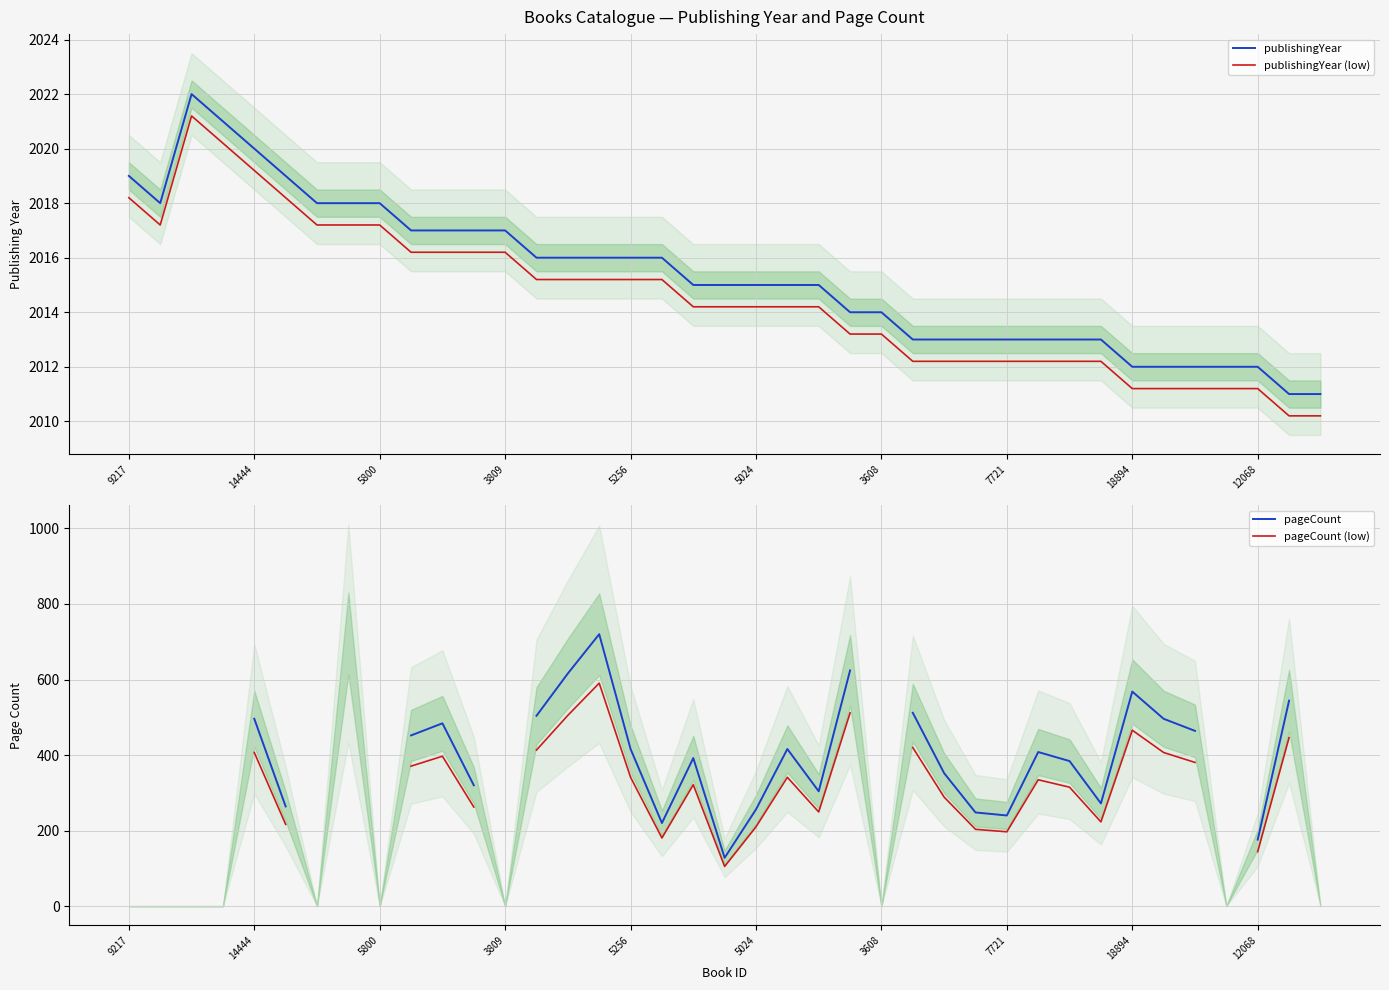

How many values in the pageCount (low) series exceed 321?

17